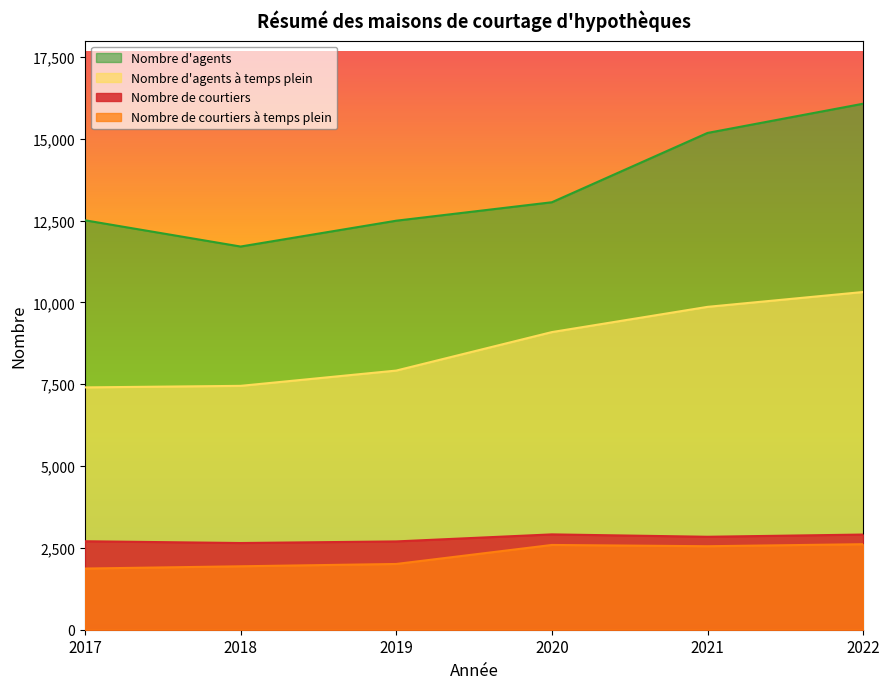

At which category does the chart reach its minimum across all series?

2017